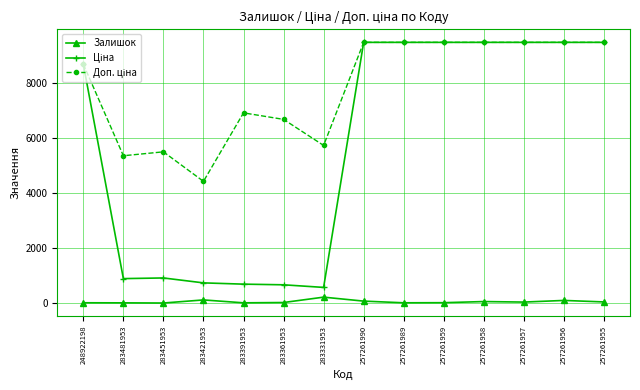

How many data points does each series have?

14